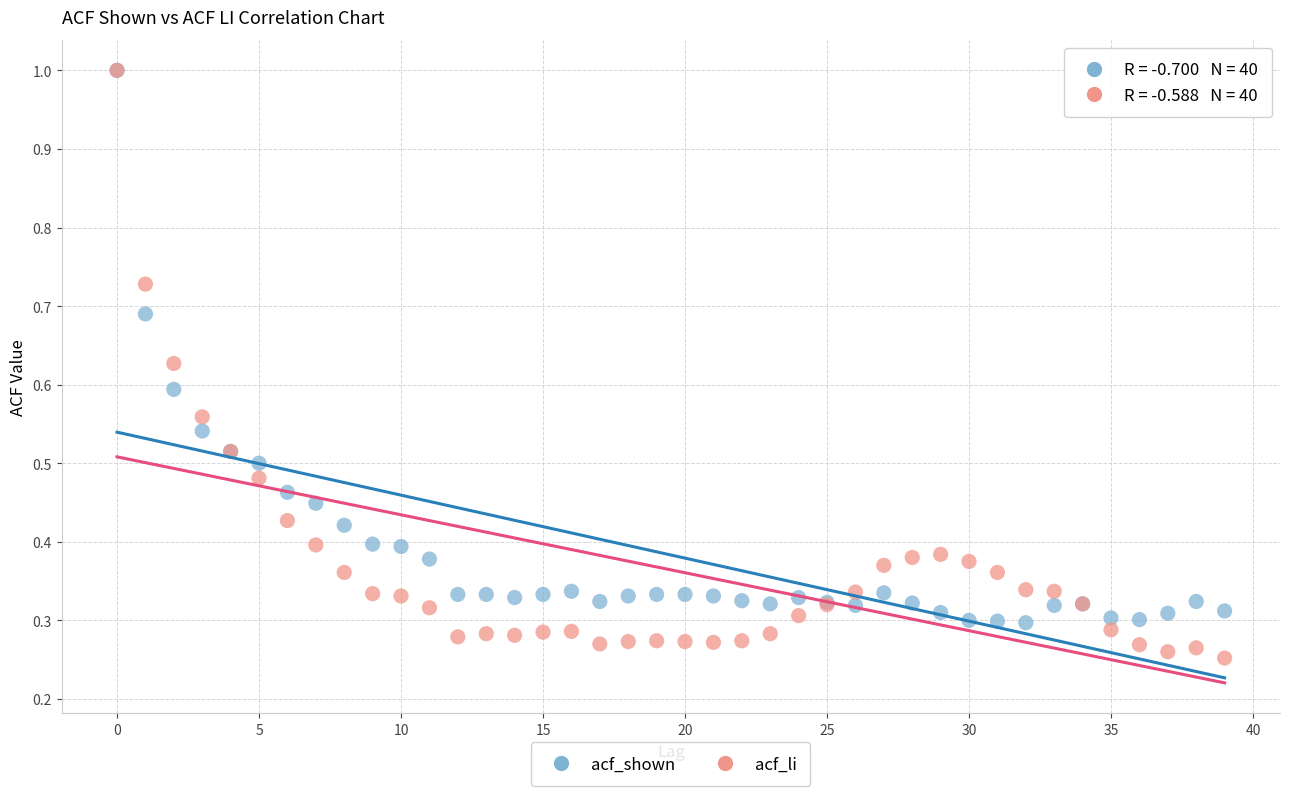

Which series has the widest spread of Y values?

acf_li